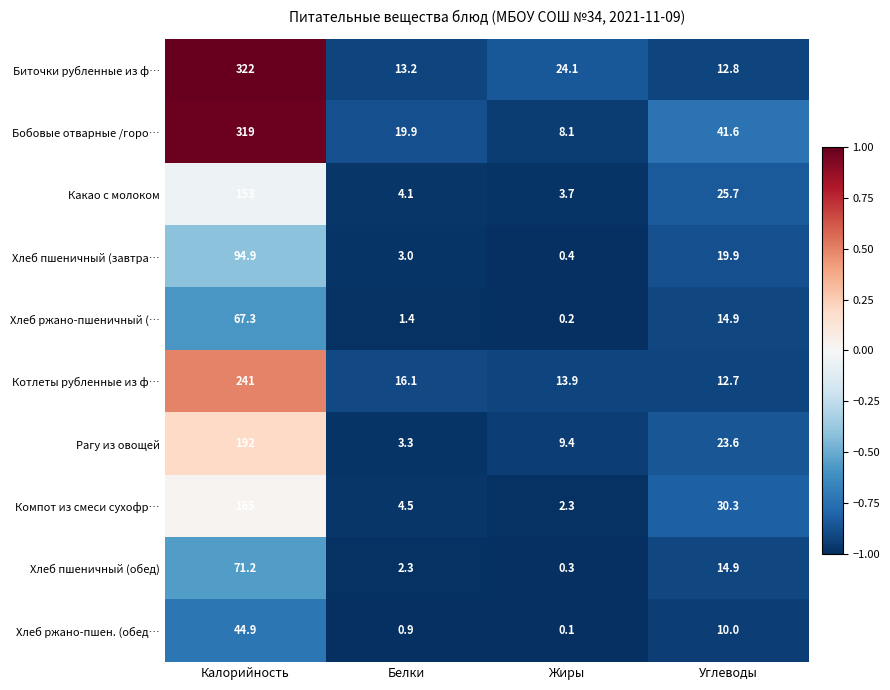

List the labels in order of Хлеб ржано-пшен. (обед… value, largest first.

Калорийность, Углеводы, Белки, Жиры